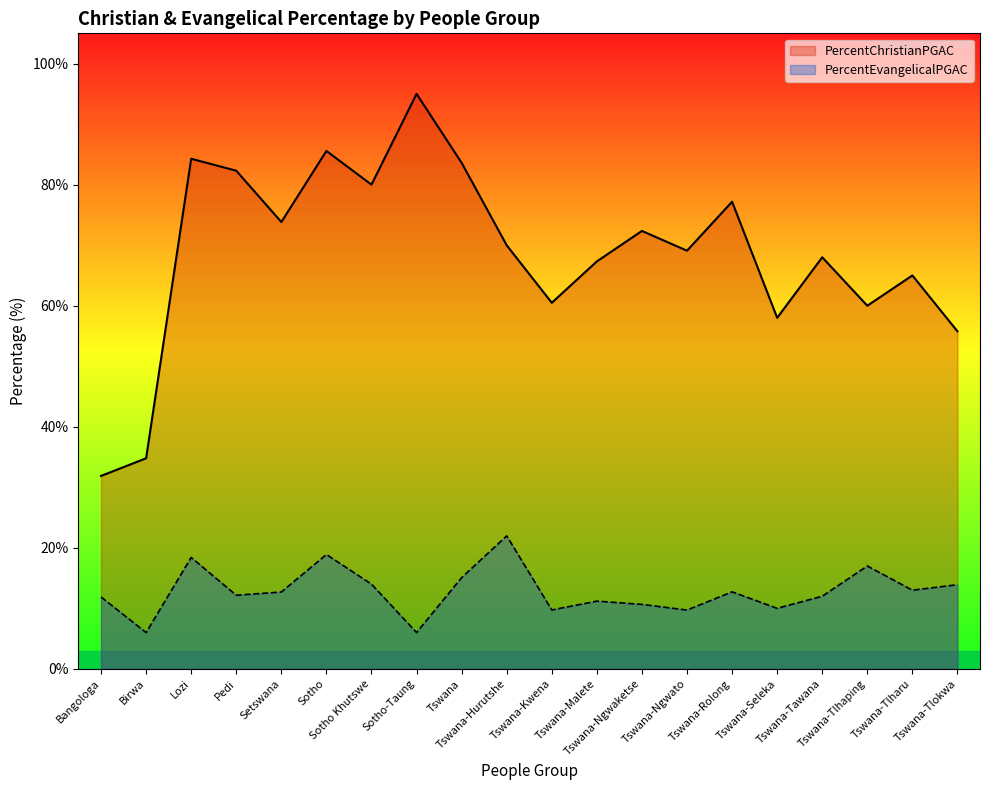

What is the greatest value displayed?

95.0